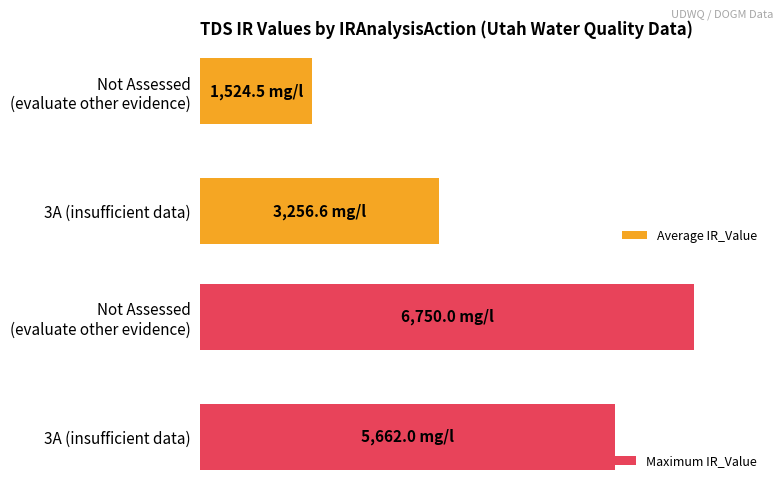

What is the difference between the highest and lowest values at 3A (insufficient data)?

2405.4